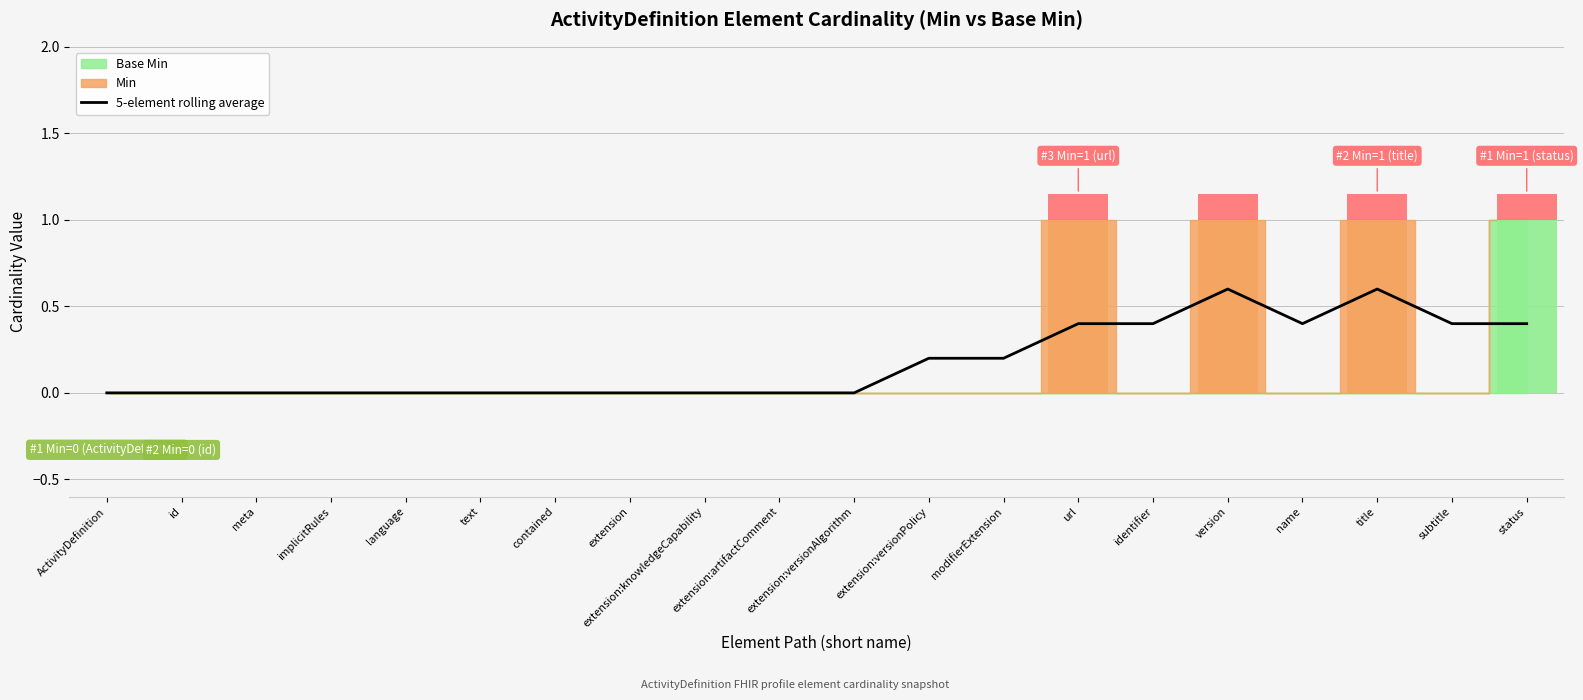

True or false: the data shows 0.0 at ActivityDefinition.

True